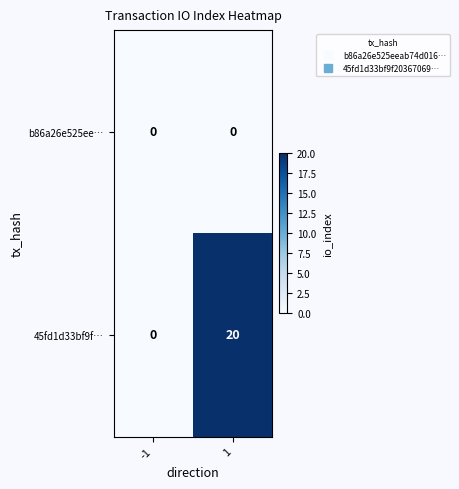

How many series are shown in this chart?

2